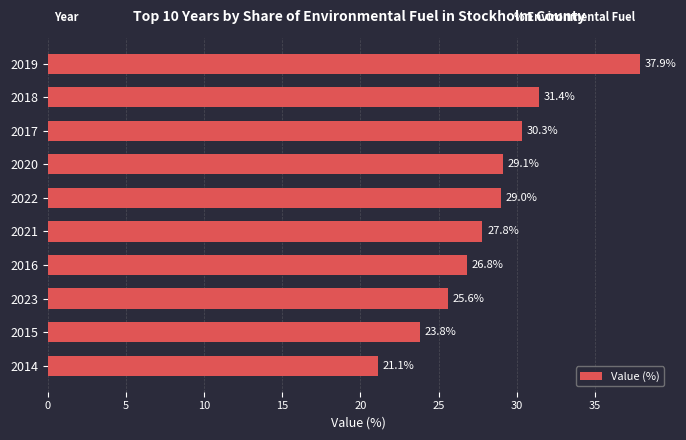

What is the difference between the values at 2022 and 2015?

5.2